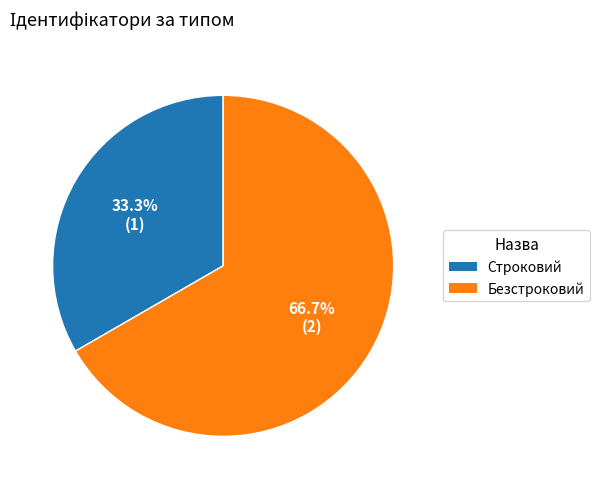

Count the number of slices in the pie.

2